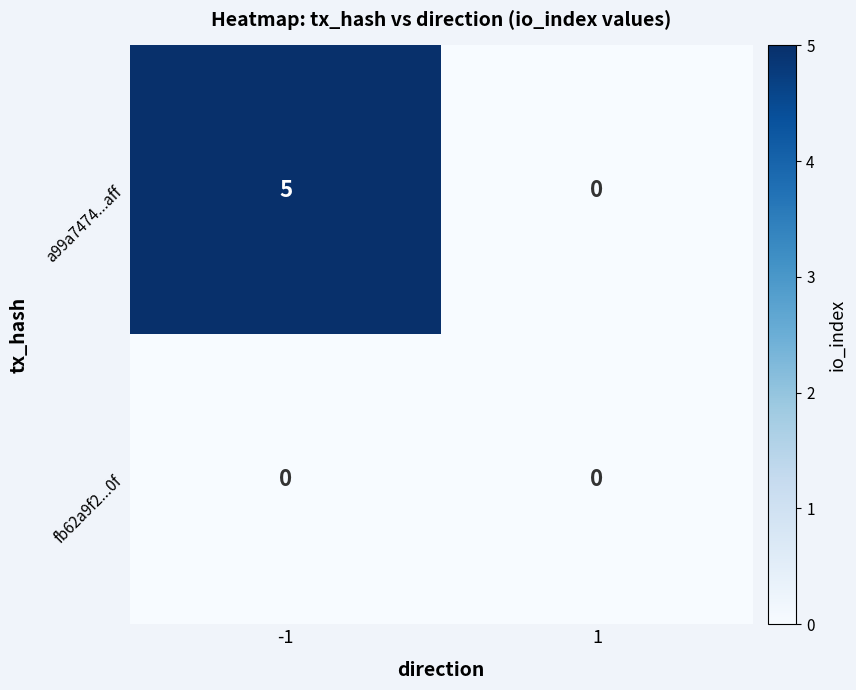

Reading left to right, list all the values displayed in this chart.

a99a7474...aff: -1=5	1=0
fb62a9f2...0f: -1=0	1=0